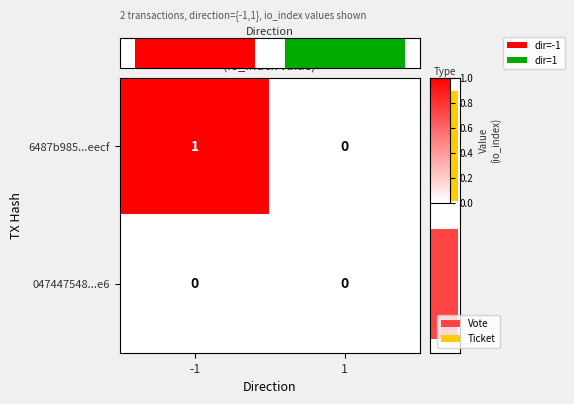

Is the value of 047447548...e6 at -1 greater than the value of 6487b985...eecf at -1?

No